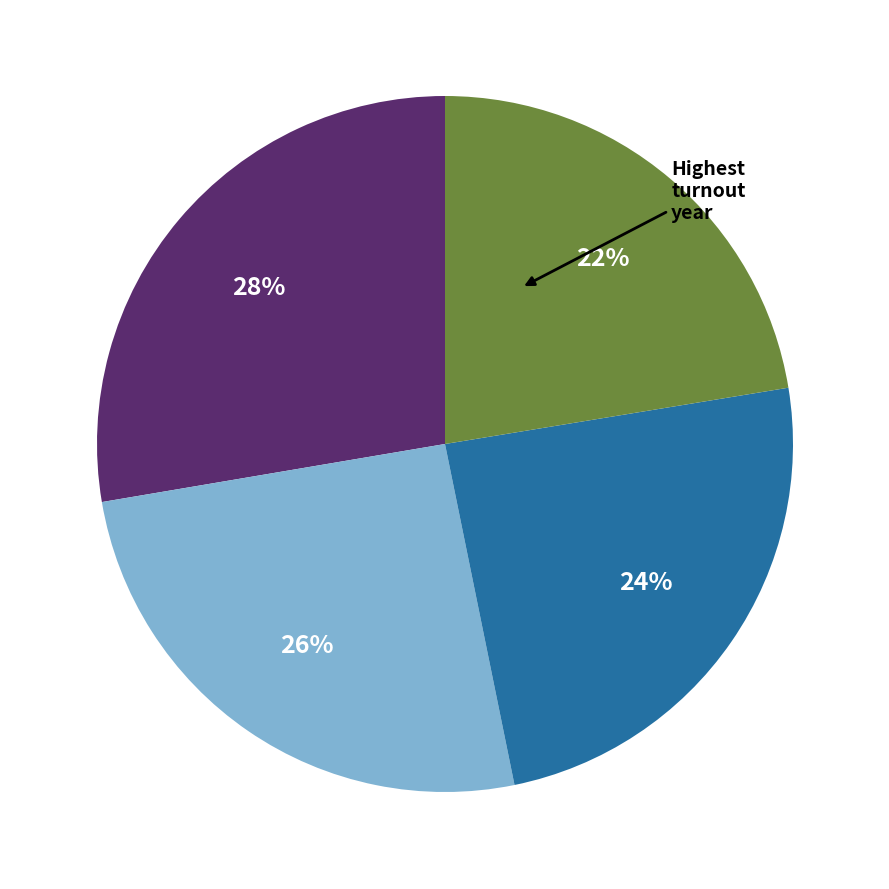

To the nearest percent, what is the average slice percentage?

25%